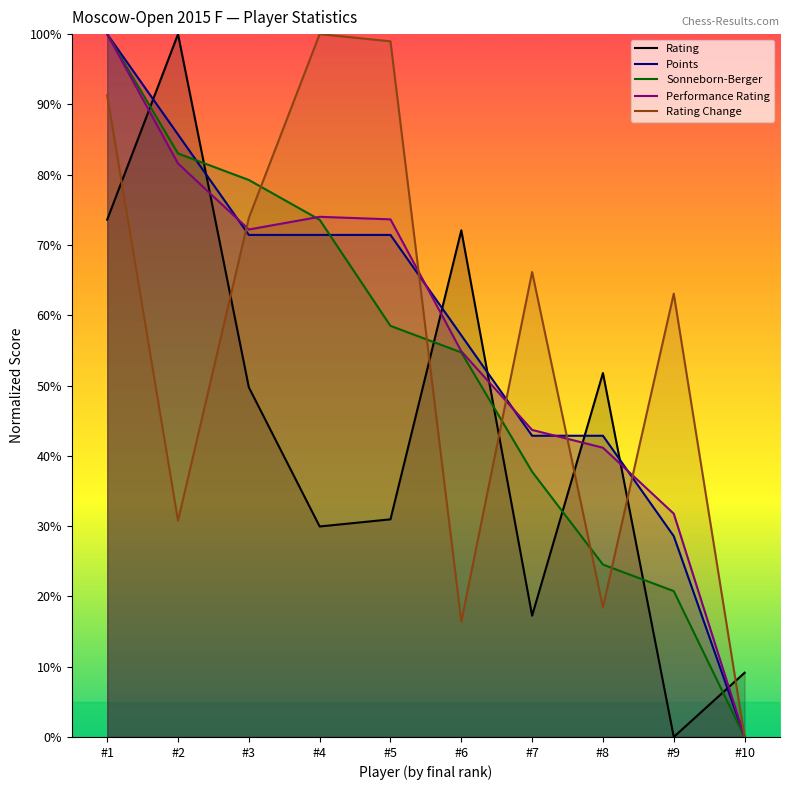

Count the number of data series in this chart.

5